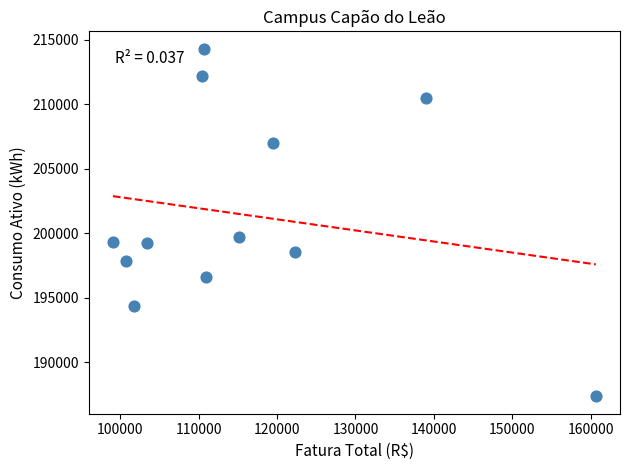

What is the range of Y values (max minus min)?

26941